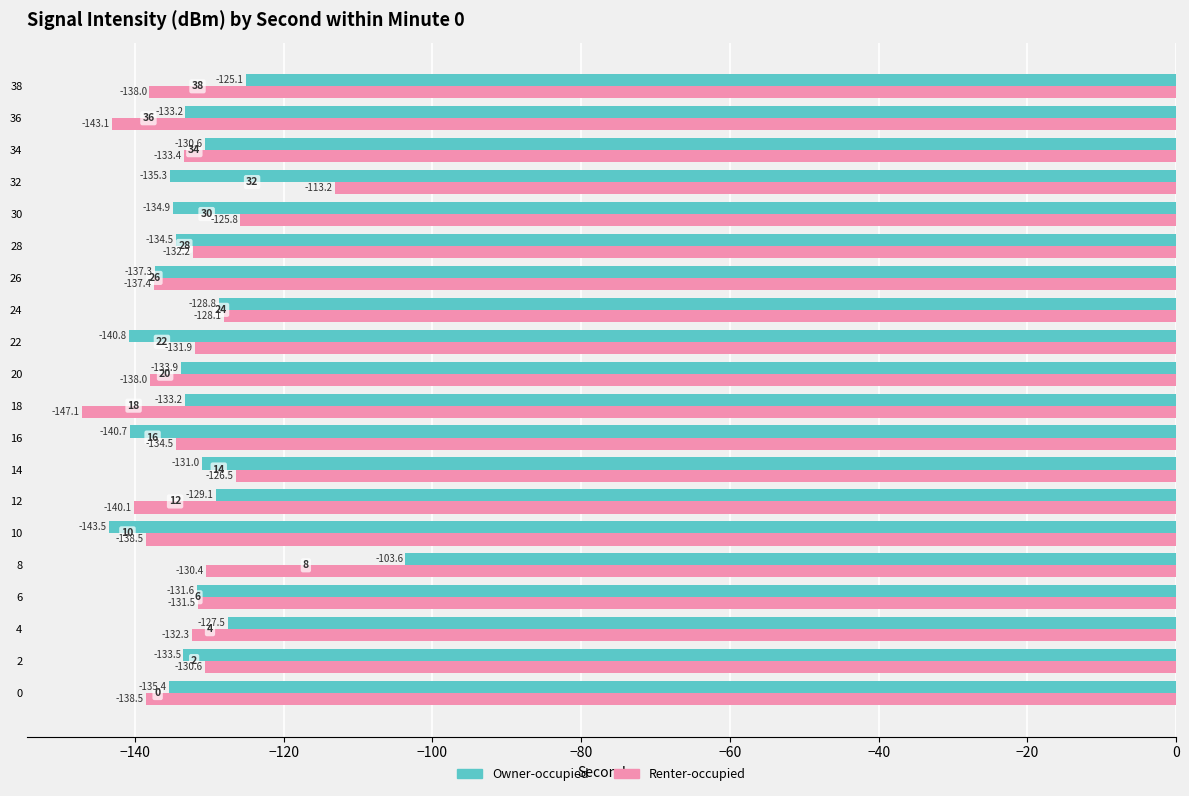

The Owner-occupied series shows -40.3 at 18. True or false?

False